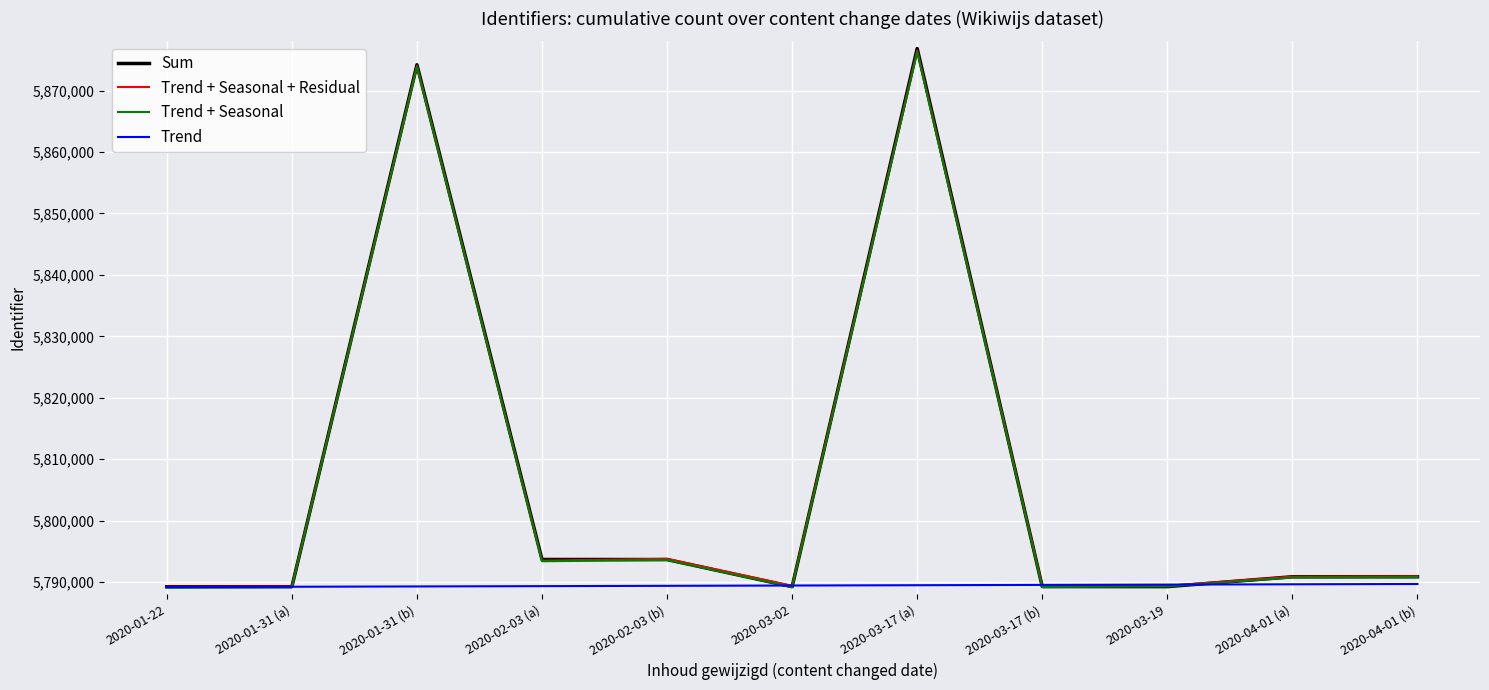

Which series has the largest range (max minus min)?

Sum